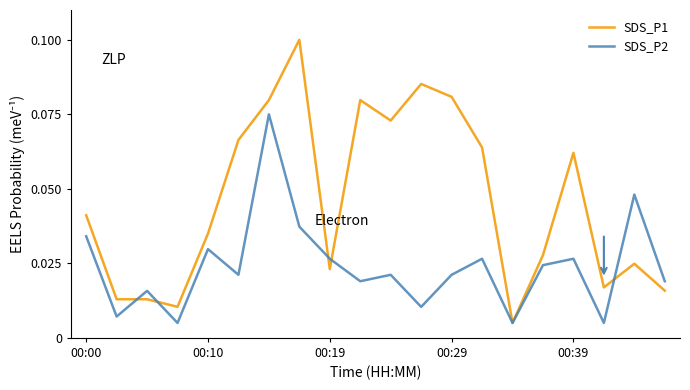

After their last crossing, which series has the higher values: SDS_P2 or SDS_P1?

SDS_P2